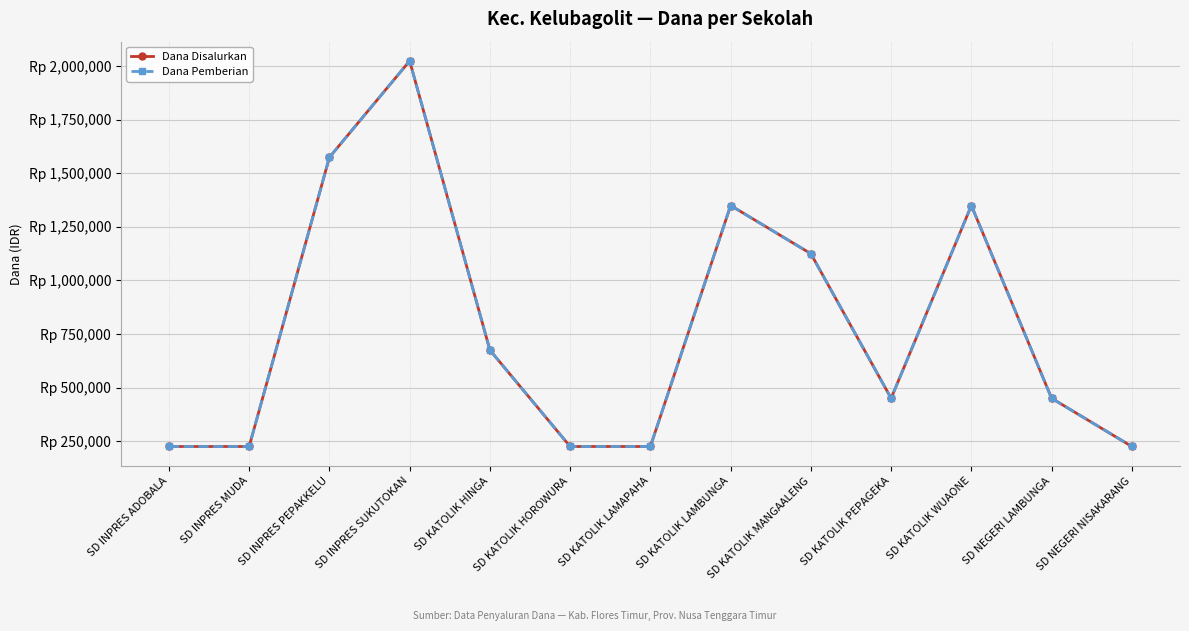

Reading left to right, transcribe all the data shown in this chart.

Dana Disalurkan: 225000	225000	1575000	2025000	675000	225000	225000	1350000	1125000	450000	1350000	450000	225000
Dana Pemberian: 225000	225000	1575000	2025000	675000	225000	225000	1350000	1125000	450000	1350000	450000	225000